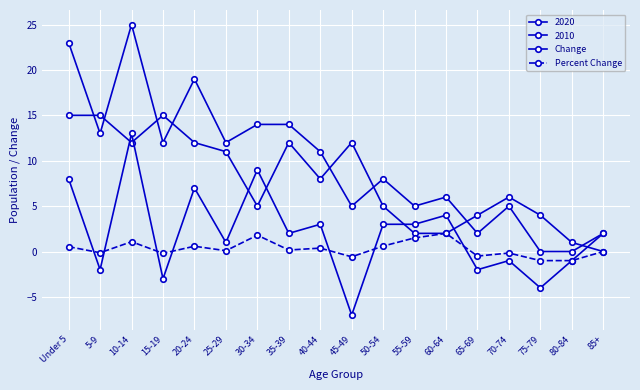

How many lines are shown in the chart?

4